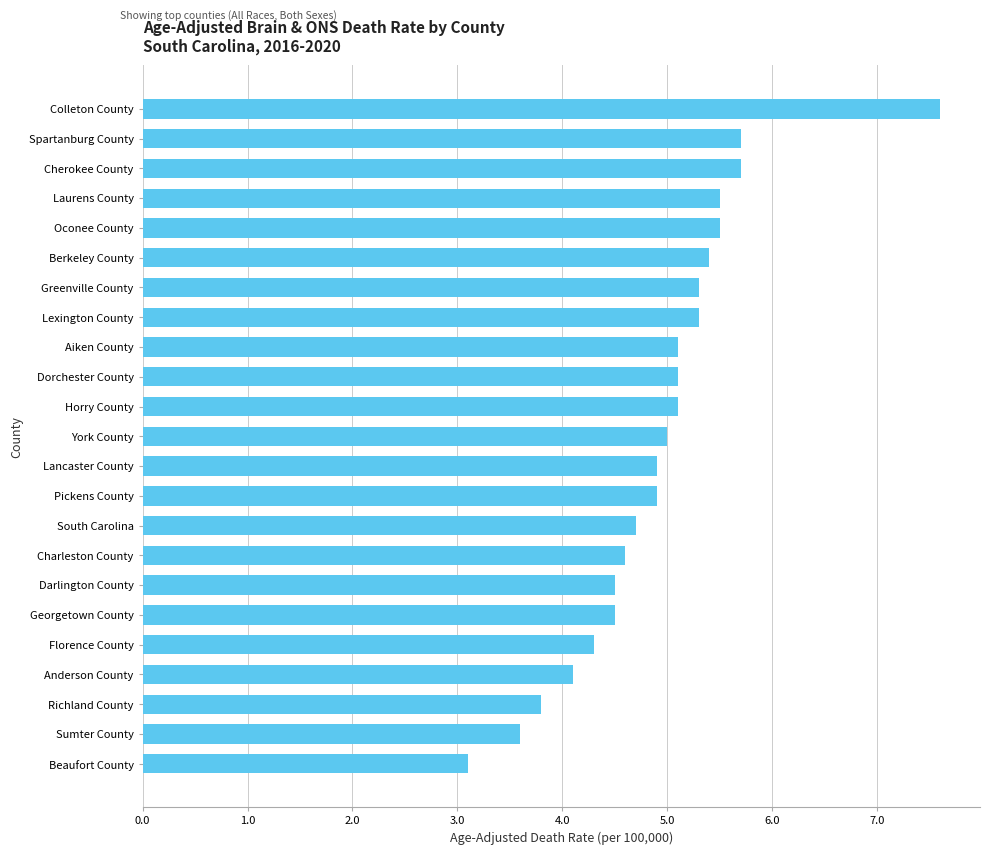

What is the maximum value shown in the chart?

7.6